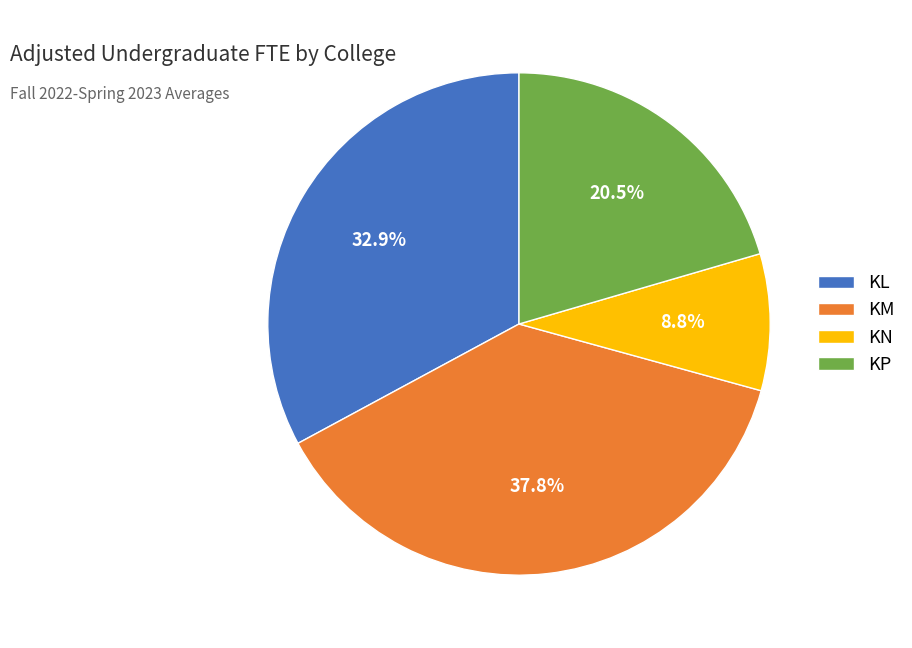

Is it true that KL is 42% of the pie?

False